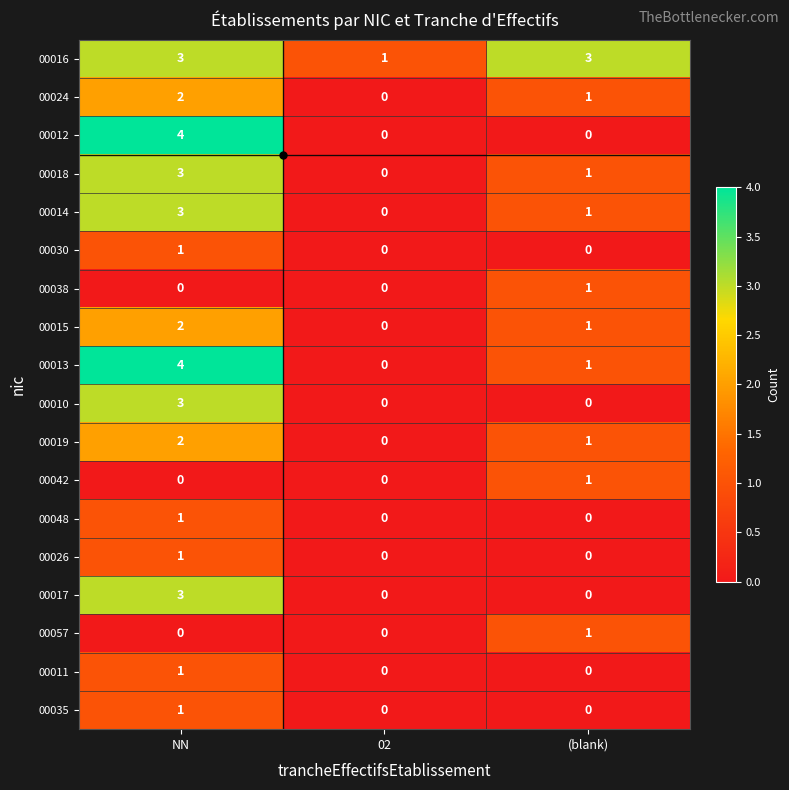

Is it true that 00016 equals 2 at (blank)?

False